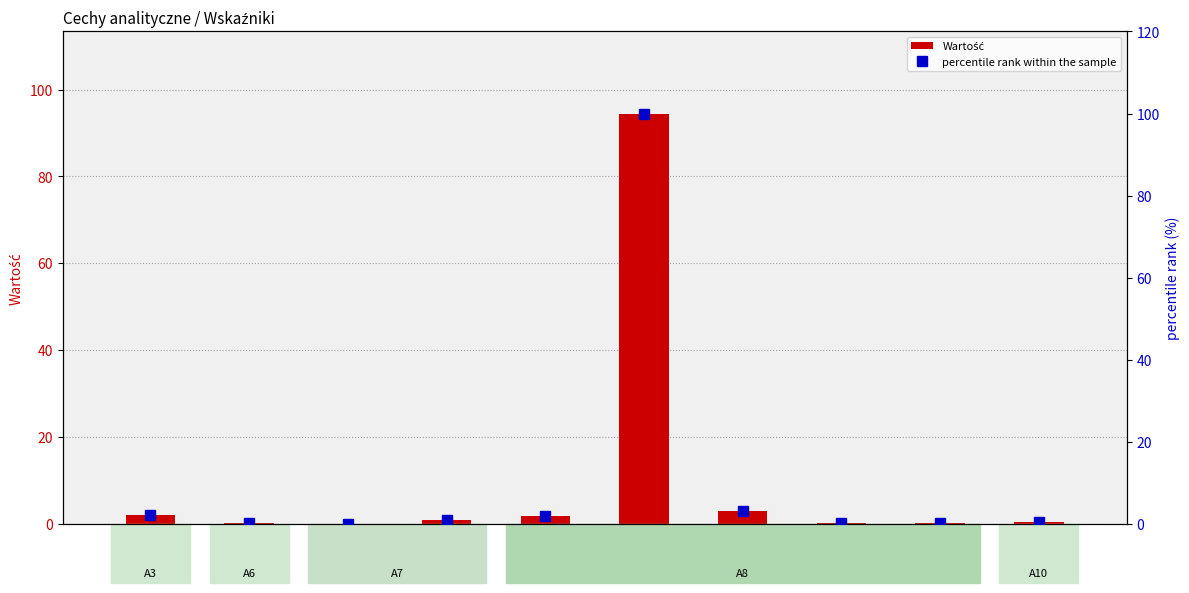

True or false: Wartość has a value of 0.1 at A8f.

False